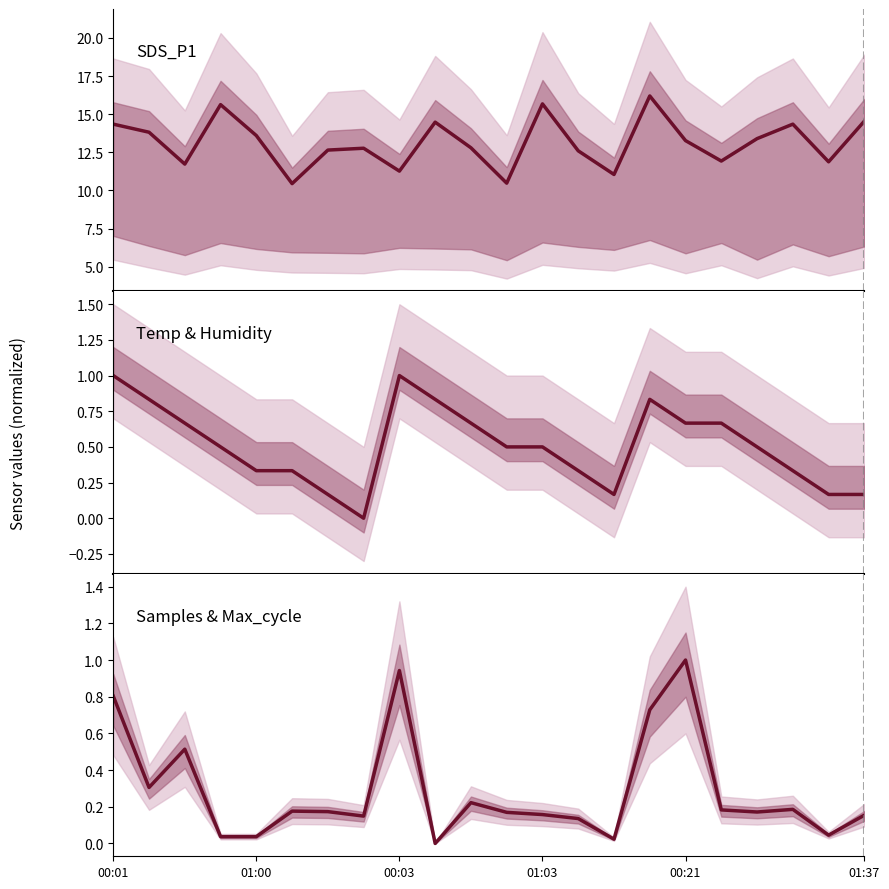

How many data points in Temp are above 0?

21